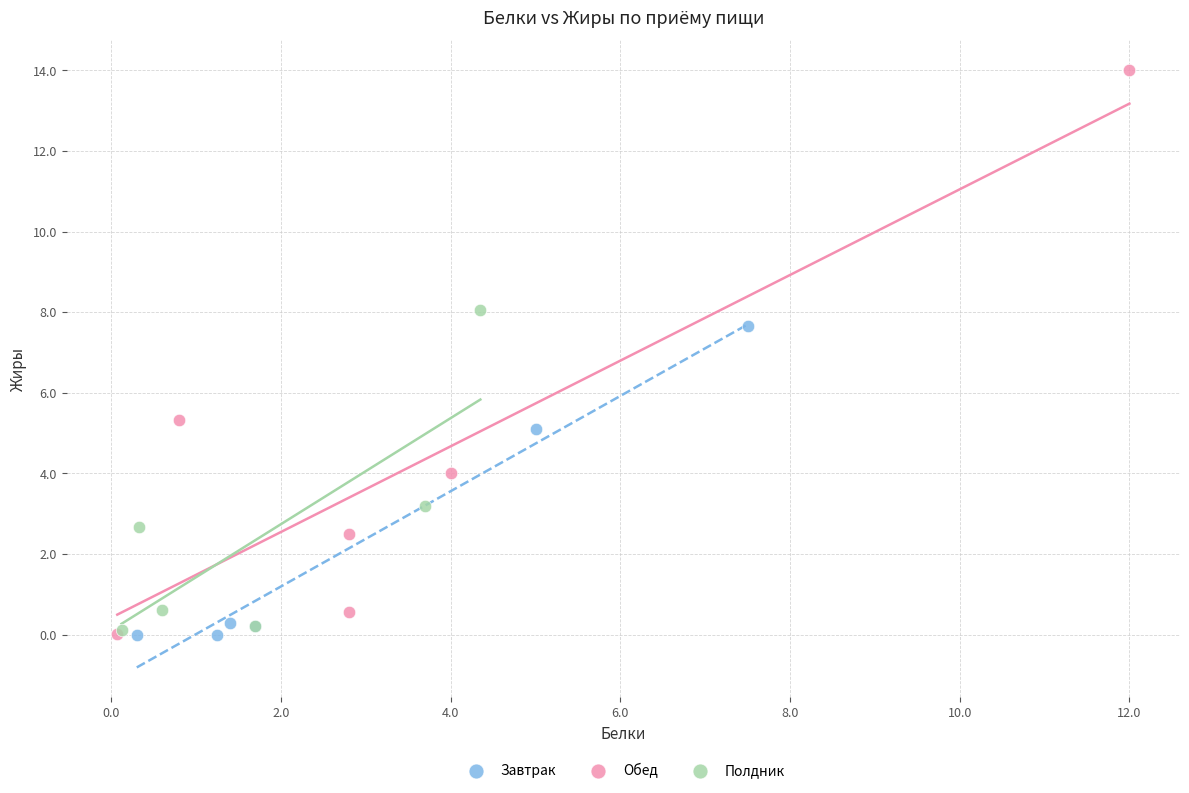

Which series has the largest Y range (max minus min)?

Обед